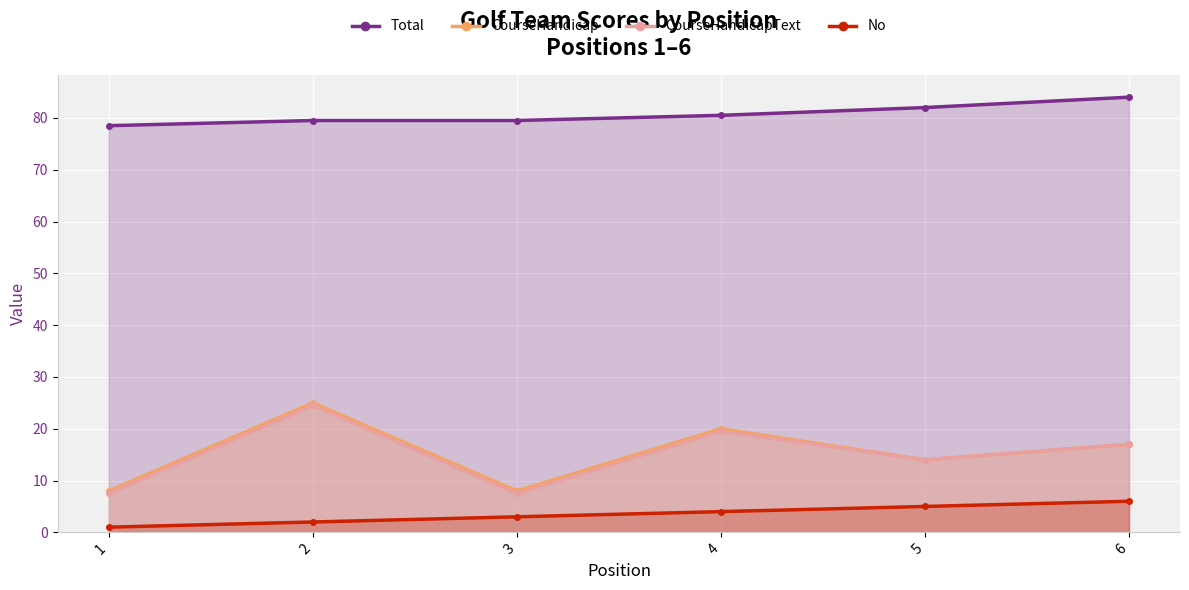

Is it true that Total equals 36.1 at 5?

False